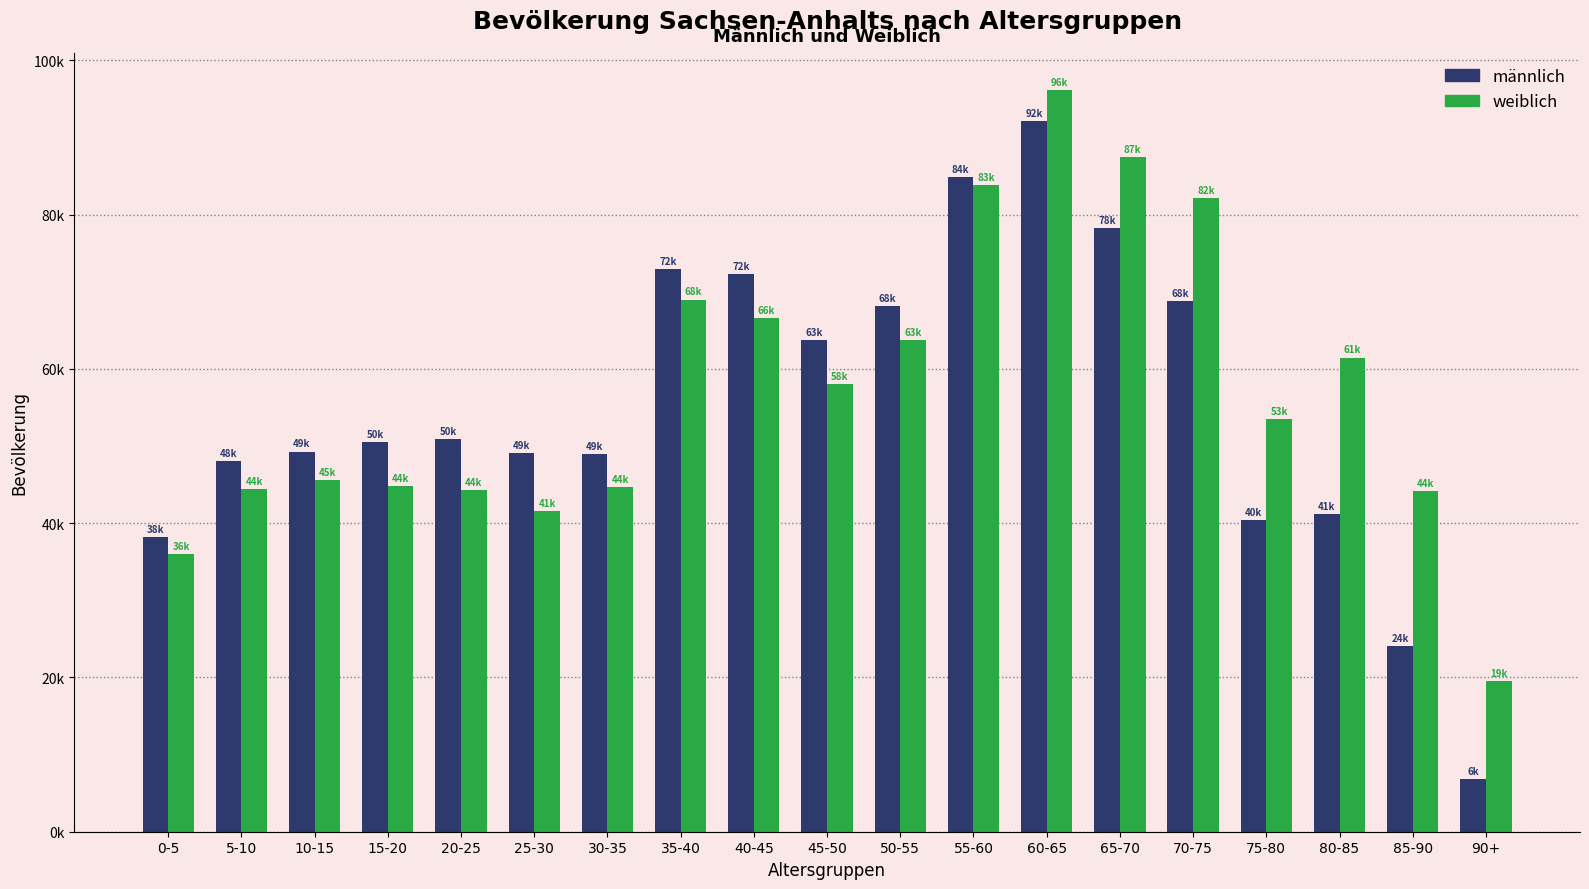

At which label does weiblich first exceed 53532?

35-40